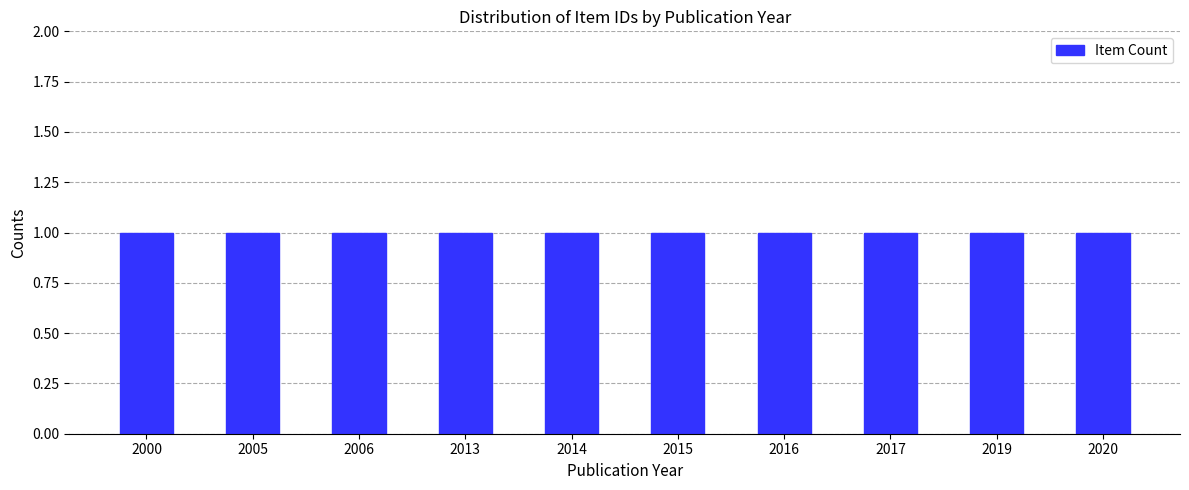

How many categories are shown in the chart?

10